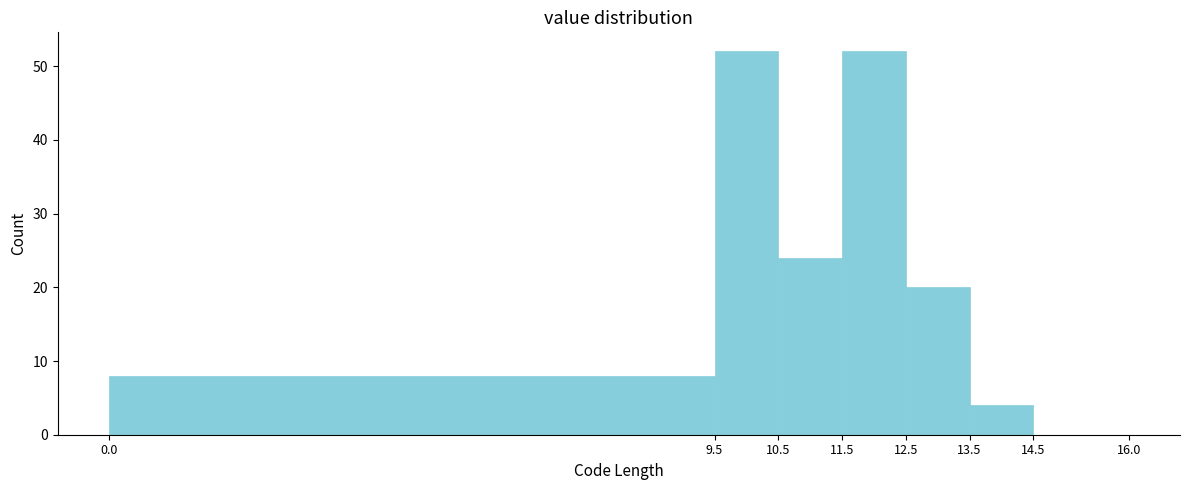

What is the height of the bar covering 13.5 to 14.5 on the x-axis? The values are not printed on the chart, so give them approximately, as read against the axis.

4